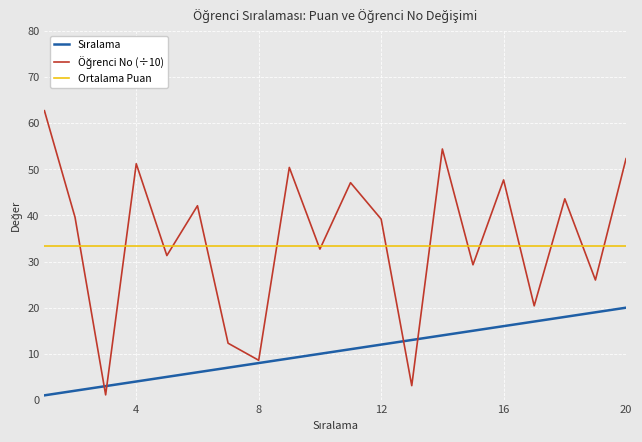

What is the maximum value shown in the chart?

62.7